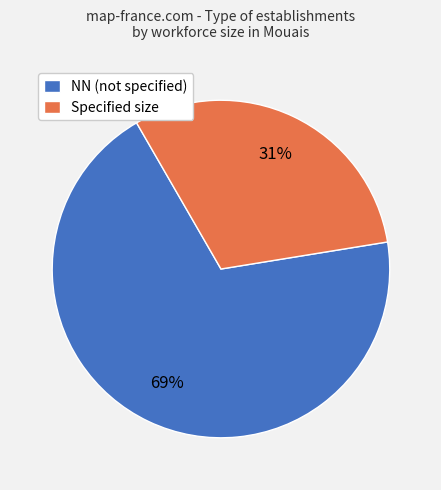

What percentage is the Specified size slice, to the nearest percent?

31%